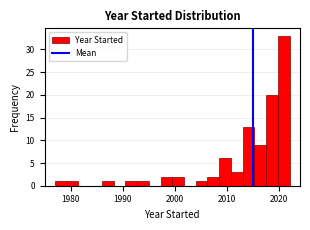

Around what value on the x-axis is the tallest bar? Give the approximate position of its centre, as read against the axis.

2021